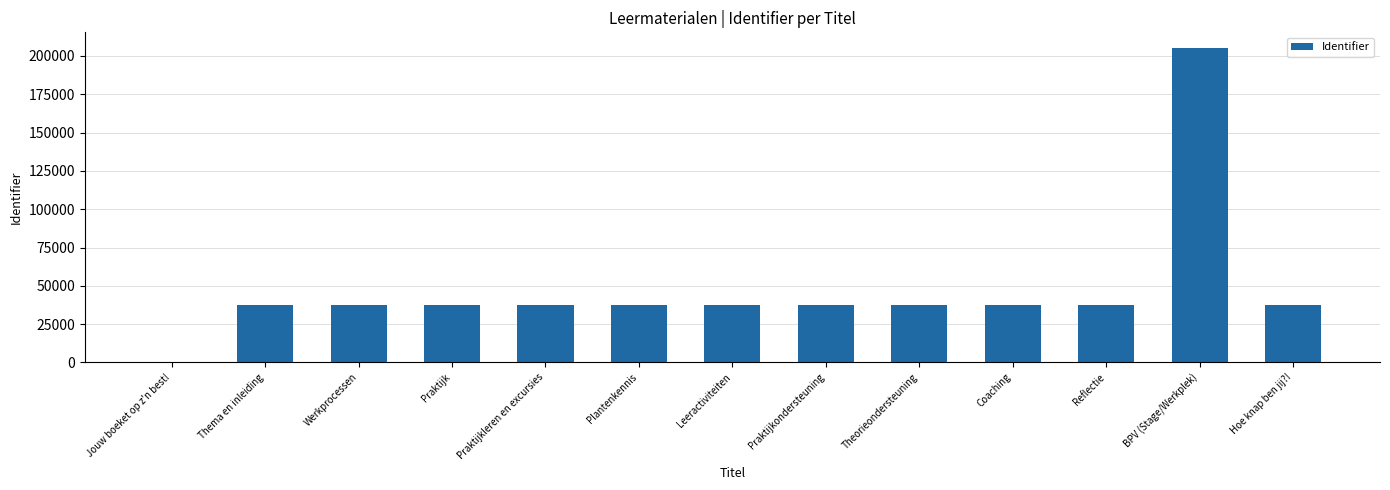

What is the sum of the values at BPV (Stage/Werkplek) and Praktijkondersteuning?

242384